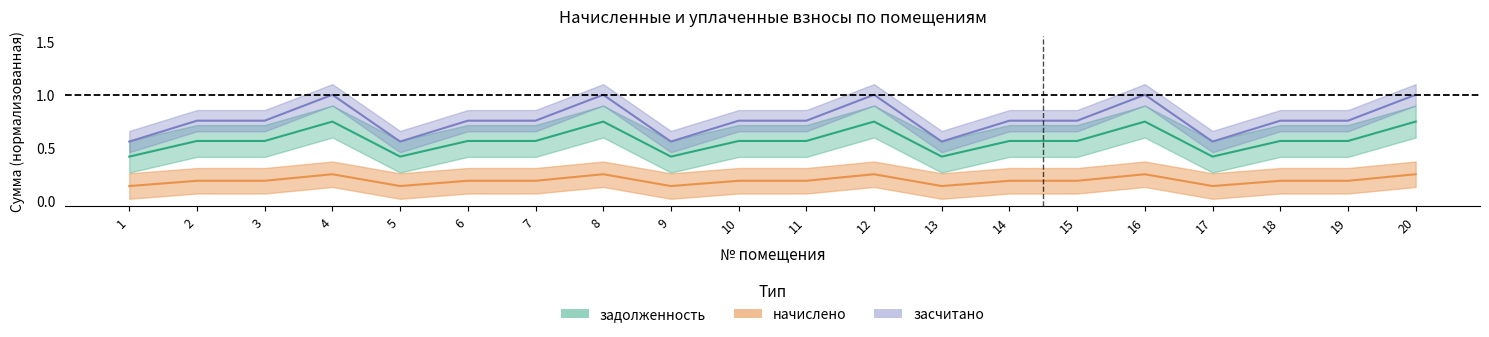

True or false: задолженность and начислено intersect in this chart.

False